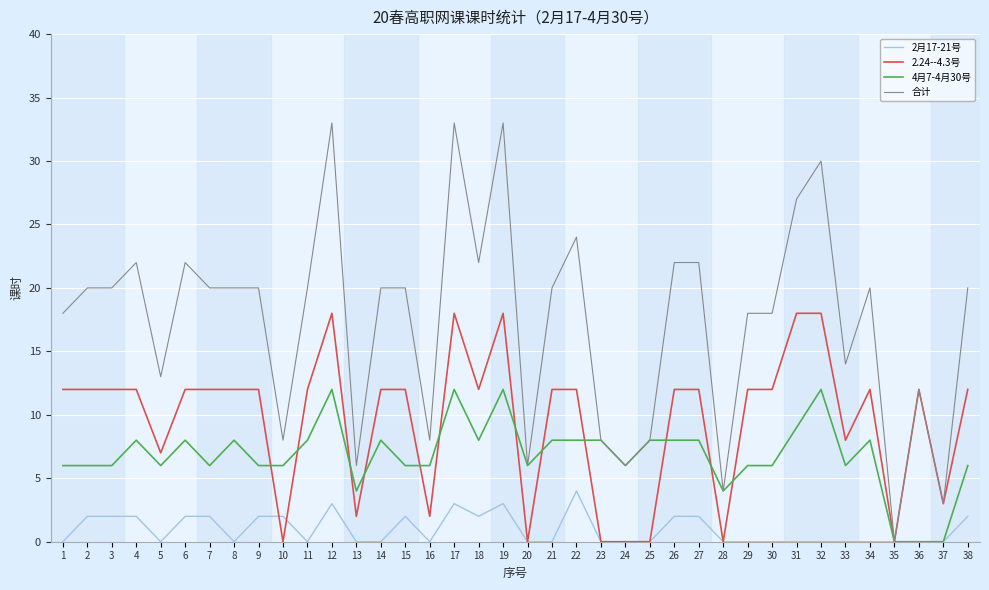

Count the number of categories in the chart.

38